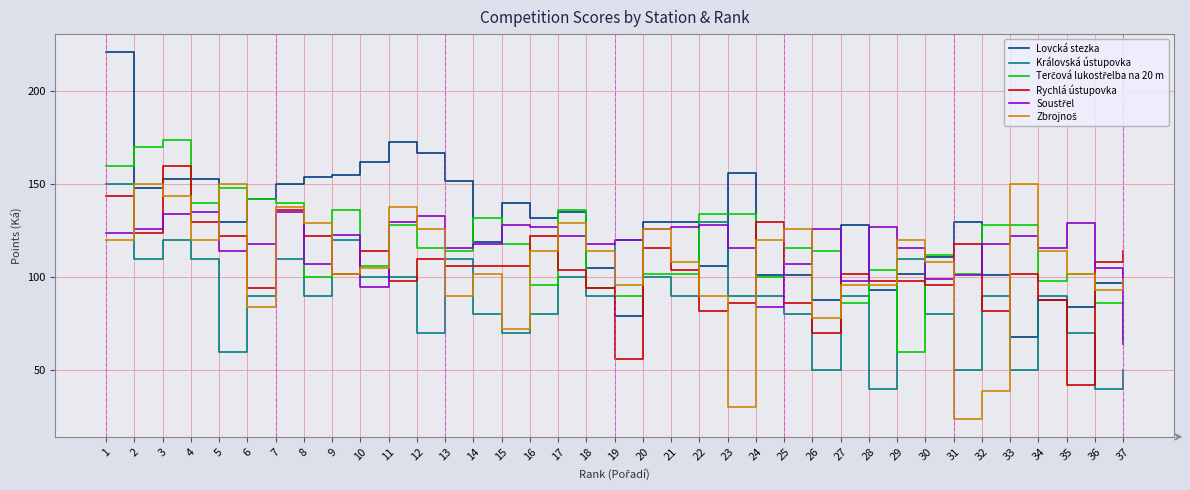

Is it true that Královská ústupovka equals 100 at 20?

True